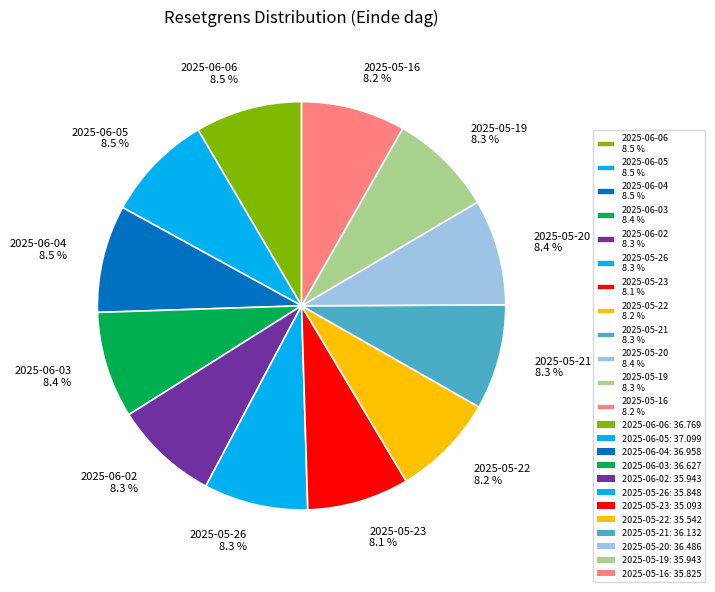

What is the ratio of the value at 2025-05-22 8.2 % to the value at 2025-06-02 8.3 %?

1.0